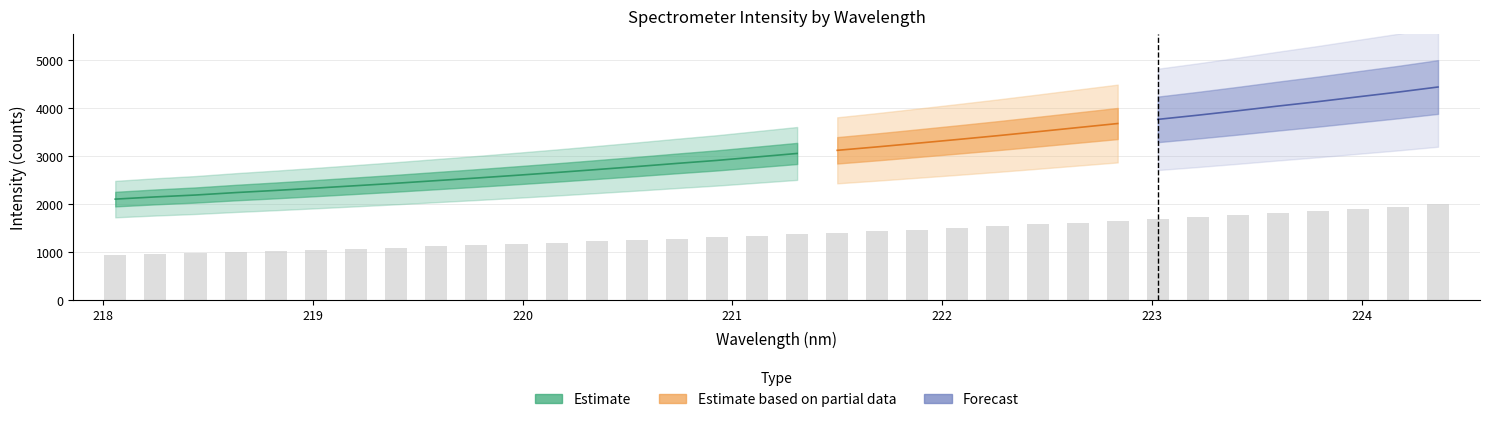

What is the sum of the y values at 19 and 28?

7144.3